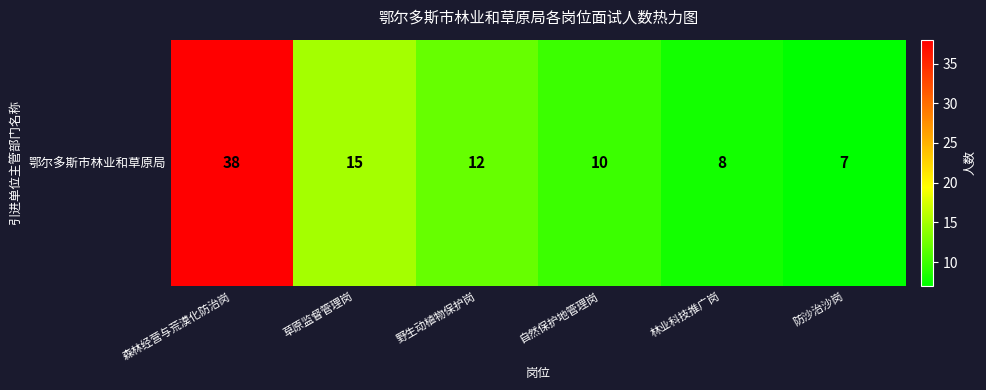

True or false: the data shows 51 at 森林经营与荒漠化防治岗.

False